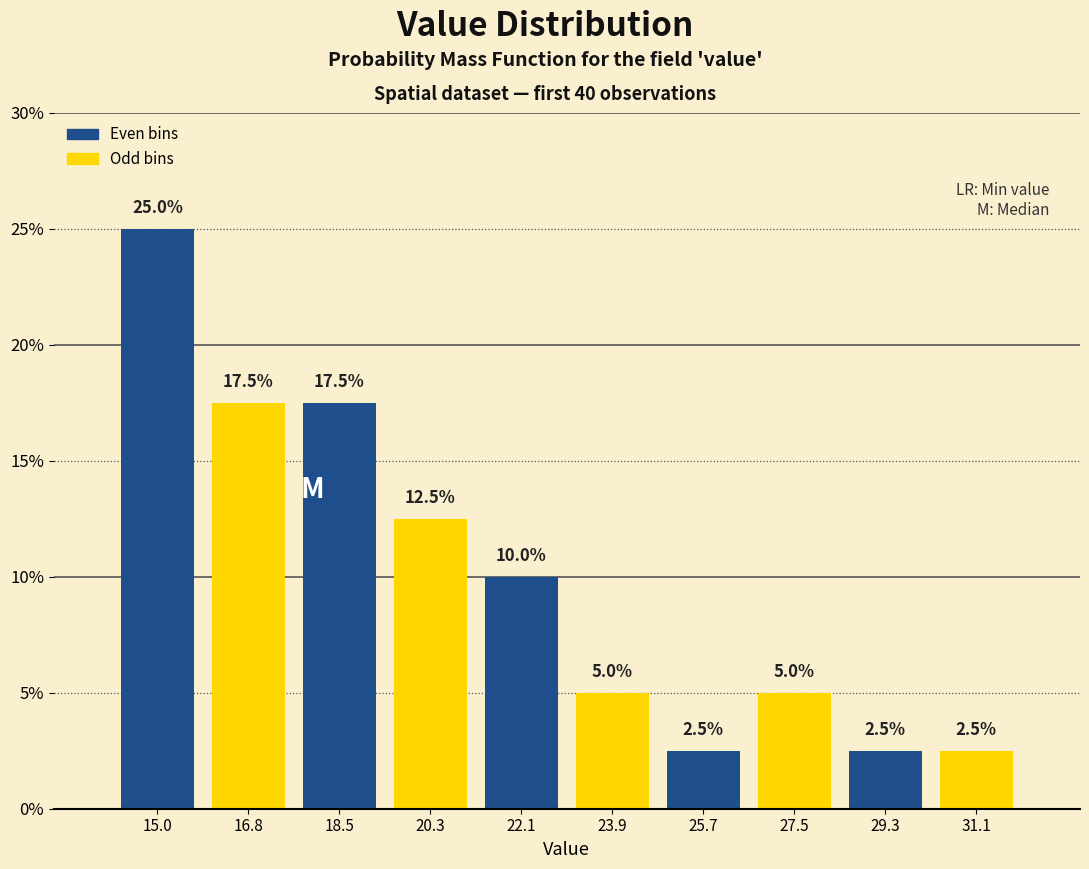

Reading left to right, transcribe this chart: for each bar, give the range it covers on the x-axis and its height. The bar edges are not printed on the chart, so give them approximately, as read against the axis.

14.0 to 15.8: 25.0
15.8 to 17.6: 17.5
17.6 to 19.4: 17.5
19.4 to 21.2: 12.5
21.2 to 23.0: 10.0
23.0 to 24.8: 5.0
24.8 to 26.6: 2.5
26.6 to 28.4: 5.0
28.4 to 30.2: 2.5
30.2 to 32.0: 2.5